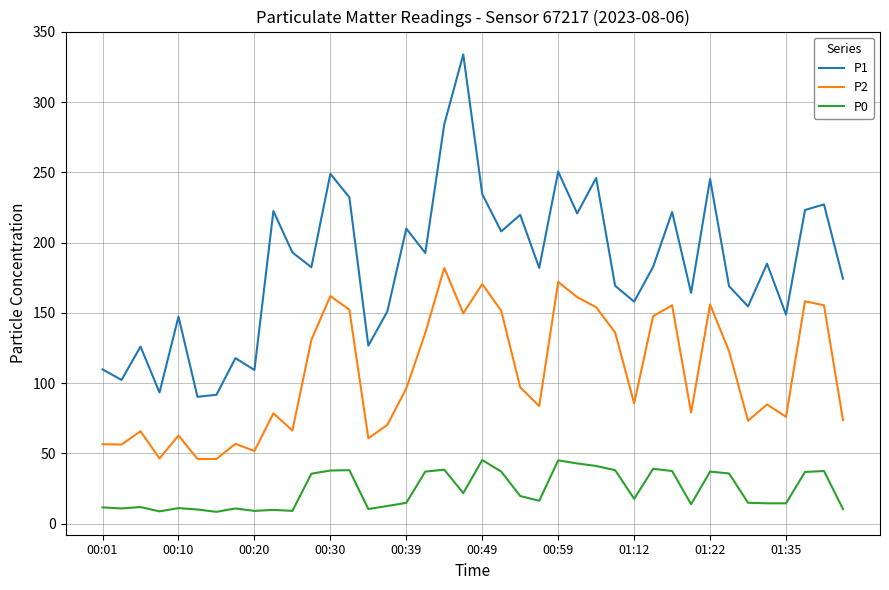

What is the highest value of the P1 series?

334.0